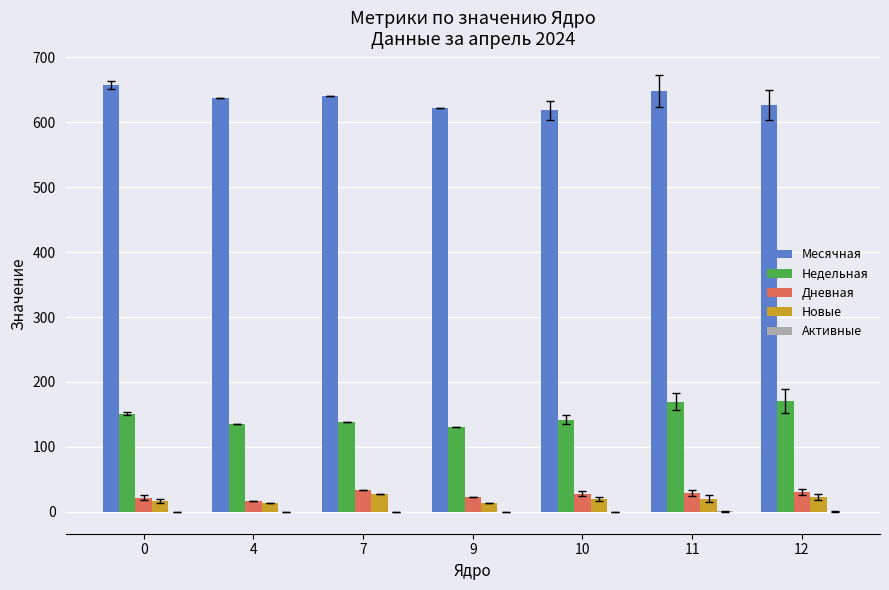

What is the maximum value for Недельная?

170.2